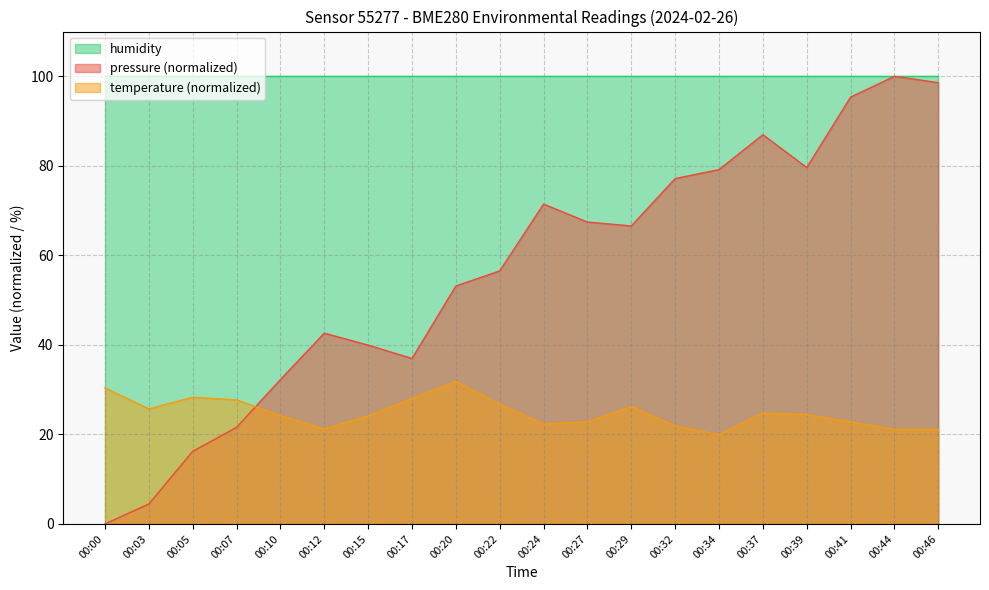

After their last crossing, which series has the higher values: pressure or temperature?

pressure